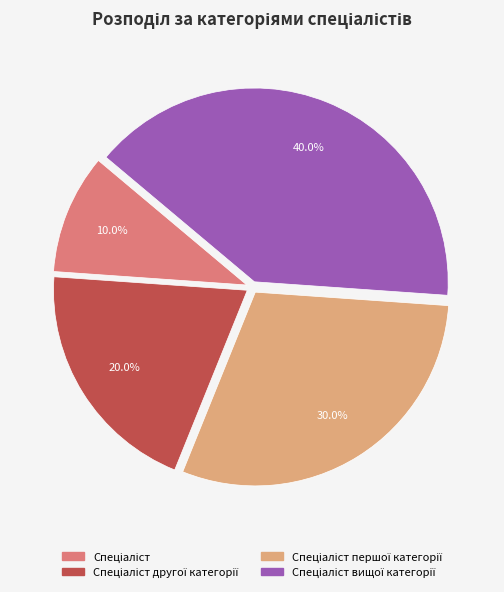

Does any single category account for the majority?

No